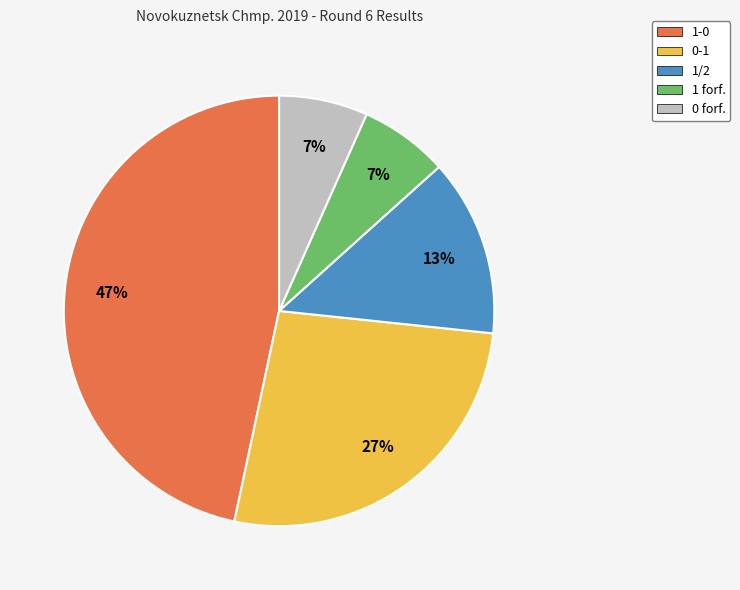

Does 1-0 account for over 50% of the chart?

No